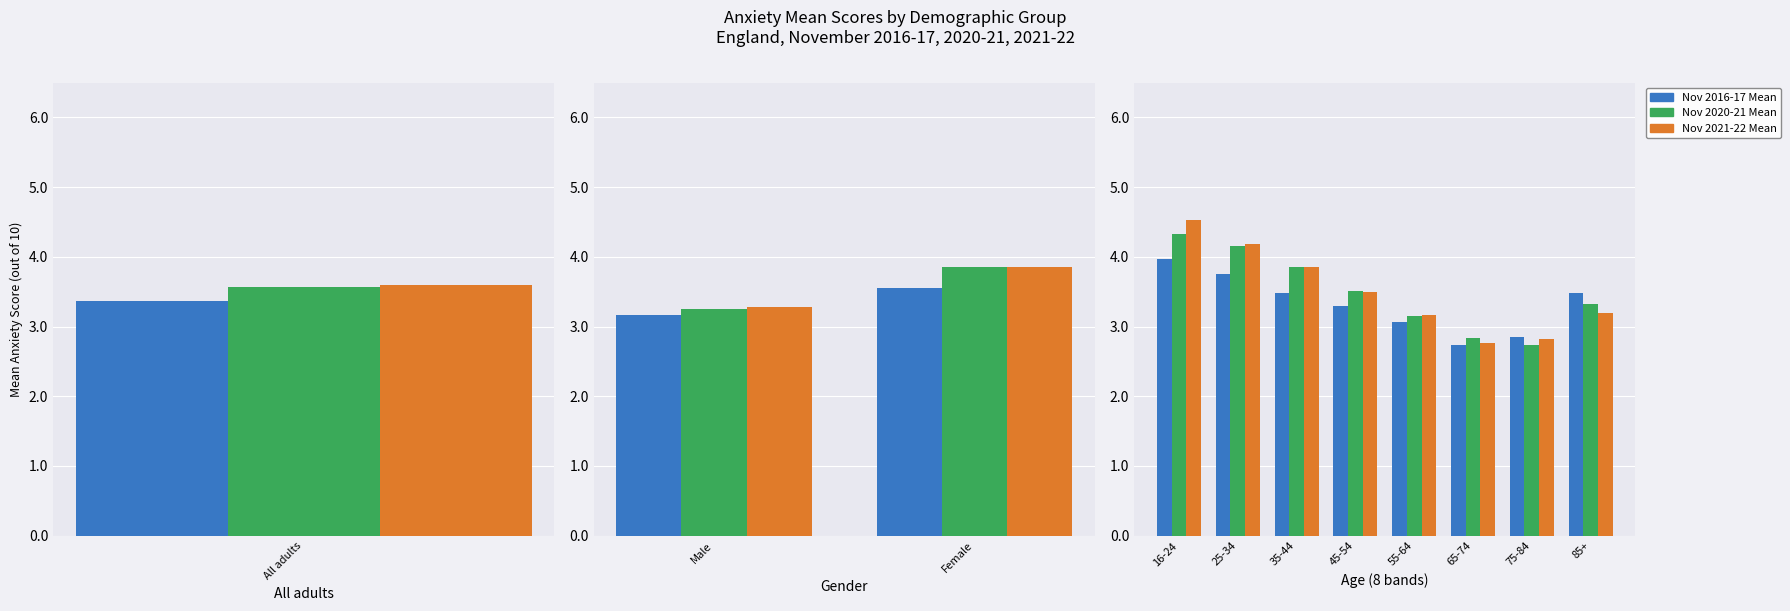

Are the bars horizontal?

No